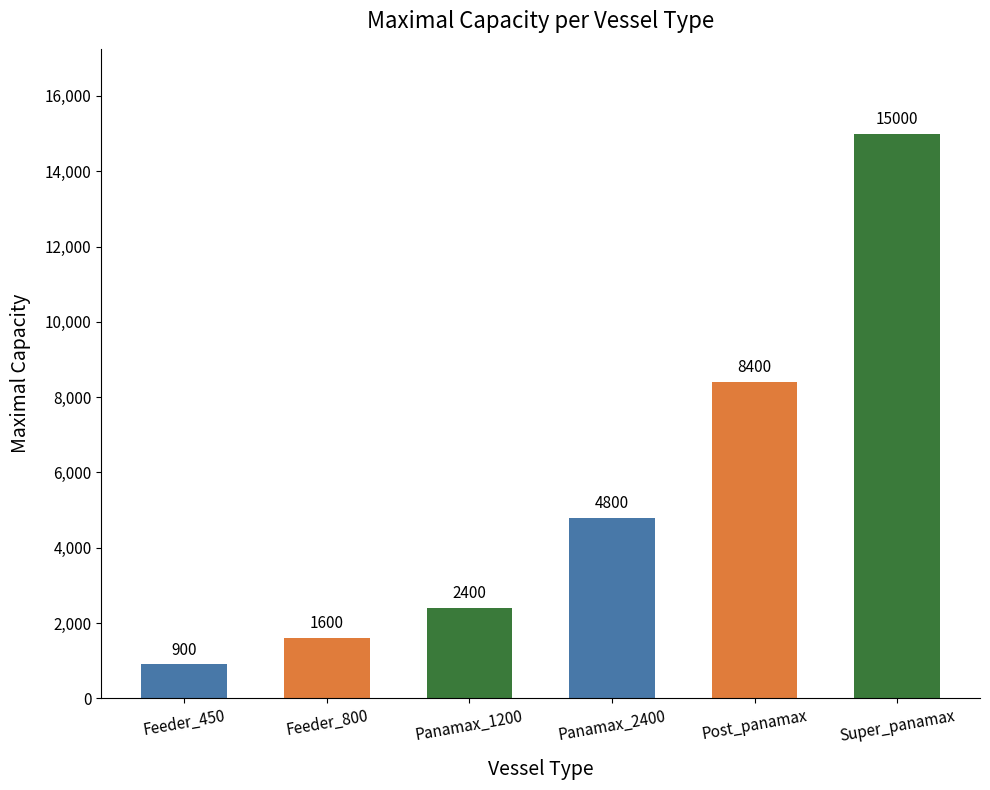

List the labels in order of value, largest first.

Super_panamax, Post_panamax, Panamax_2400, Panamax_1200, Feeder_800, Feeder_450